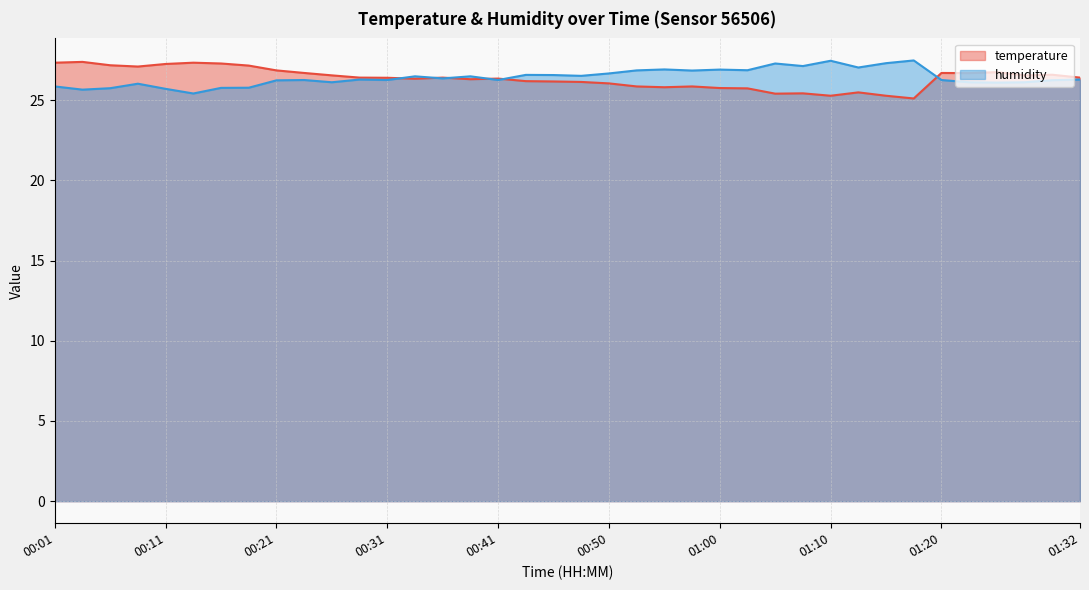

What is the value of the temperature point at the 30th from the left?

25.5